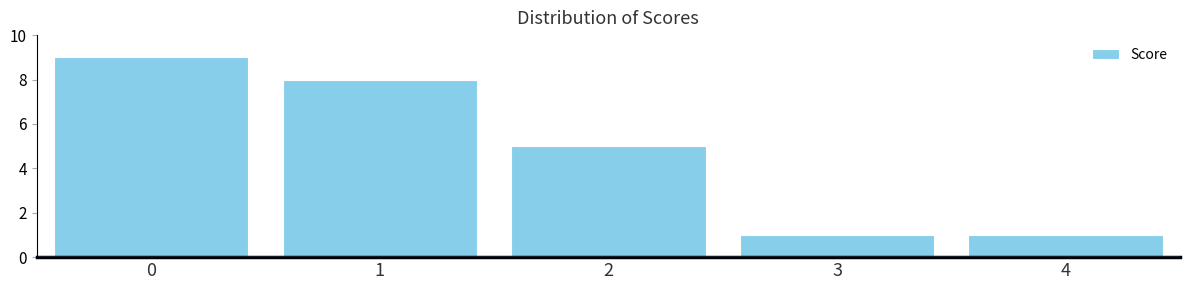

Reading left to right, extract all data points from this chart.

0=9	1=8	2=5	3=1	4=1